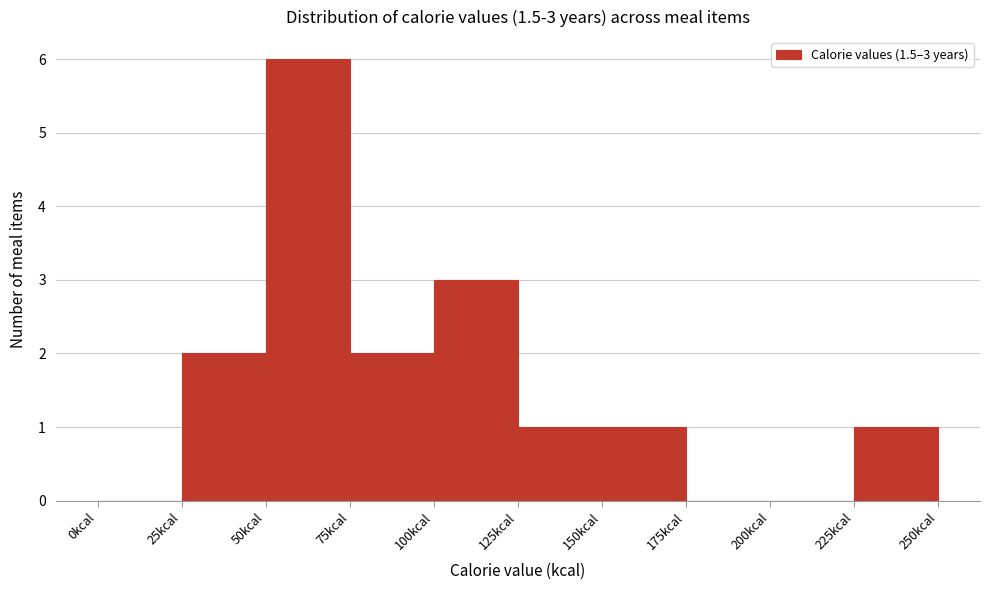

Over which range of the x-axis is the bar tallest?

50 to 75